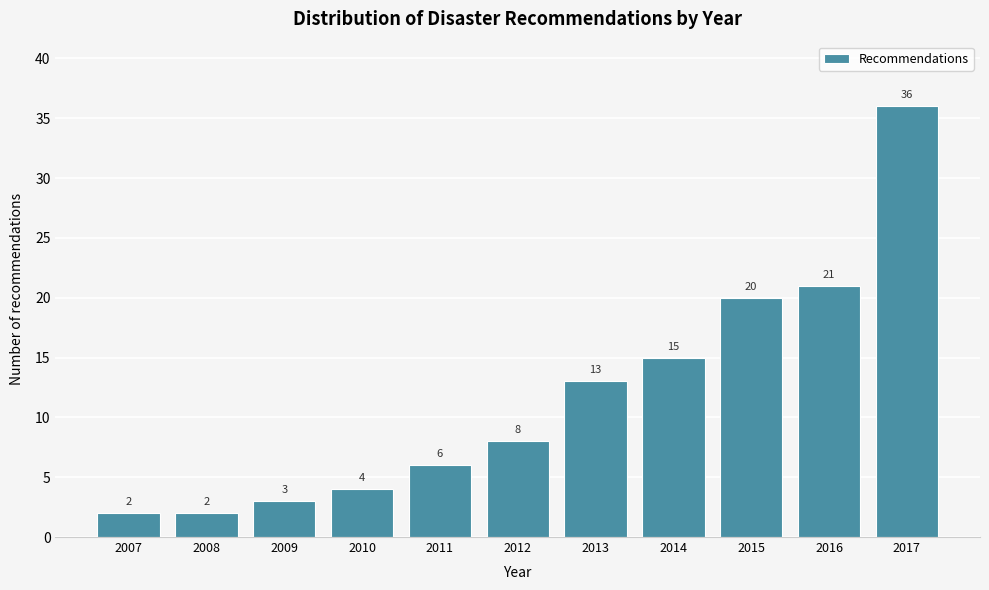

Reading left to right, what are all the values shown in this chart?

2	2	3	4	6	8	13	15	20	21	36